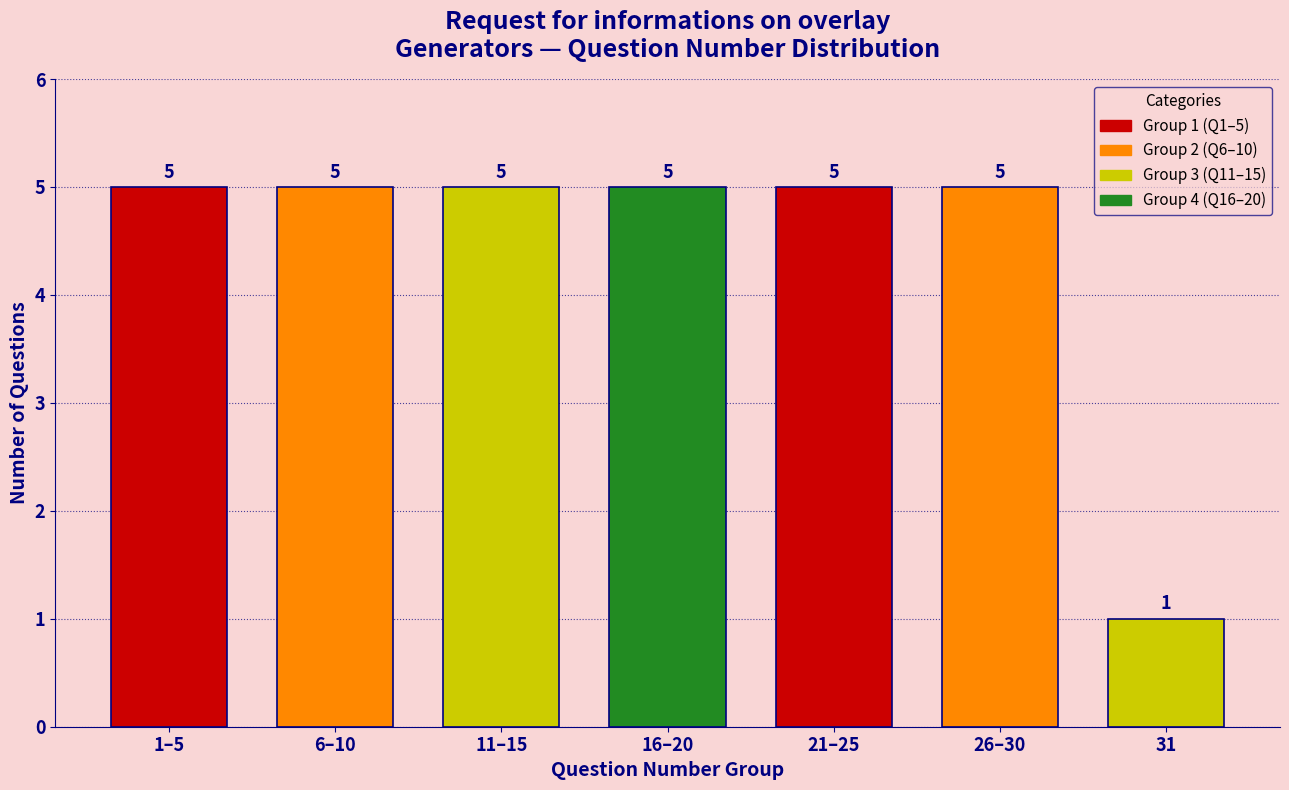

Reading left to right, list all the values displayed in this chart.

1–5=5	6–10=5	11–15=5	16–20=5	21–25=5	26–30=5	31=1